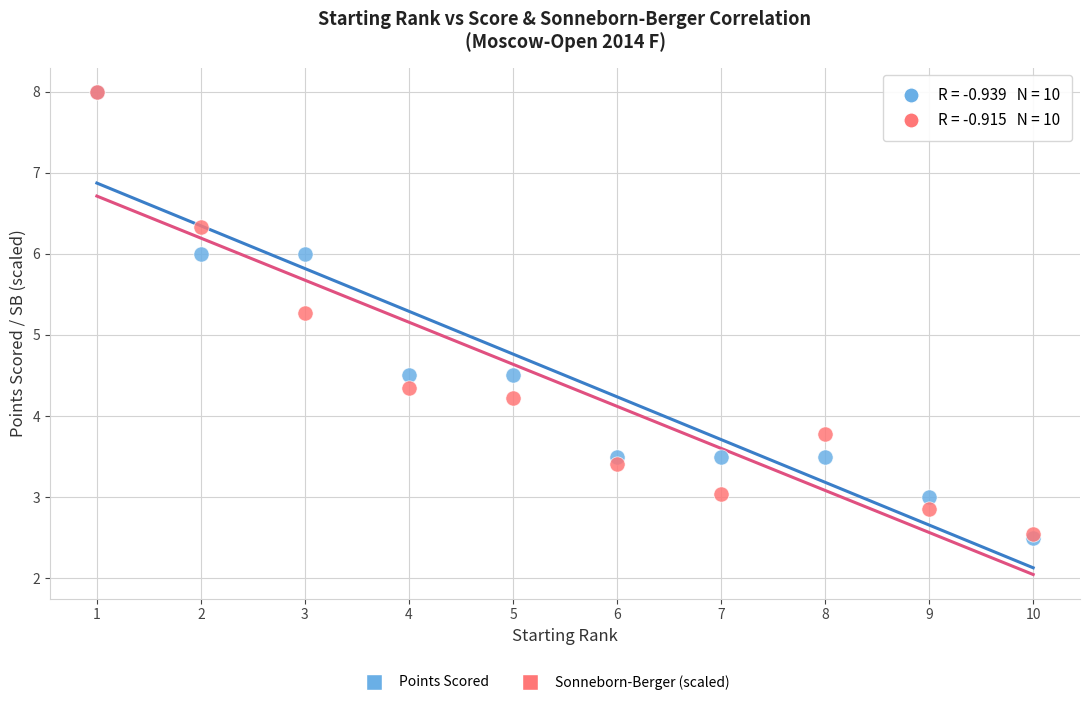

In the Points Scored series, what Y value is closest to 5?

4.5